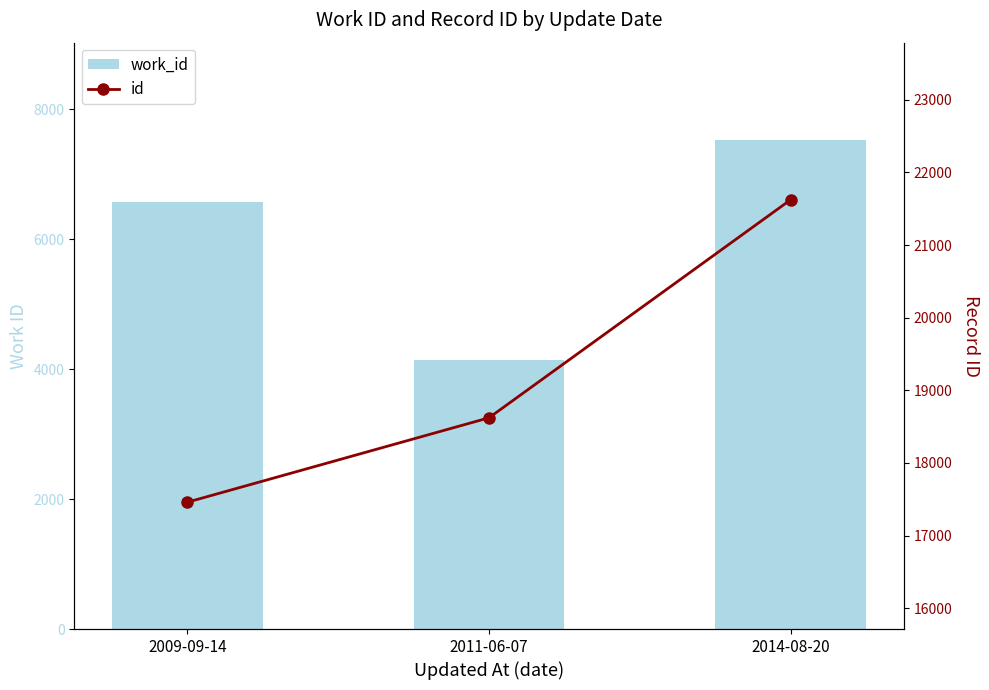

At which label does work_id first exceed 6572?

2014-08-20